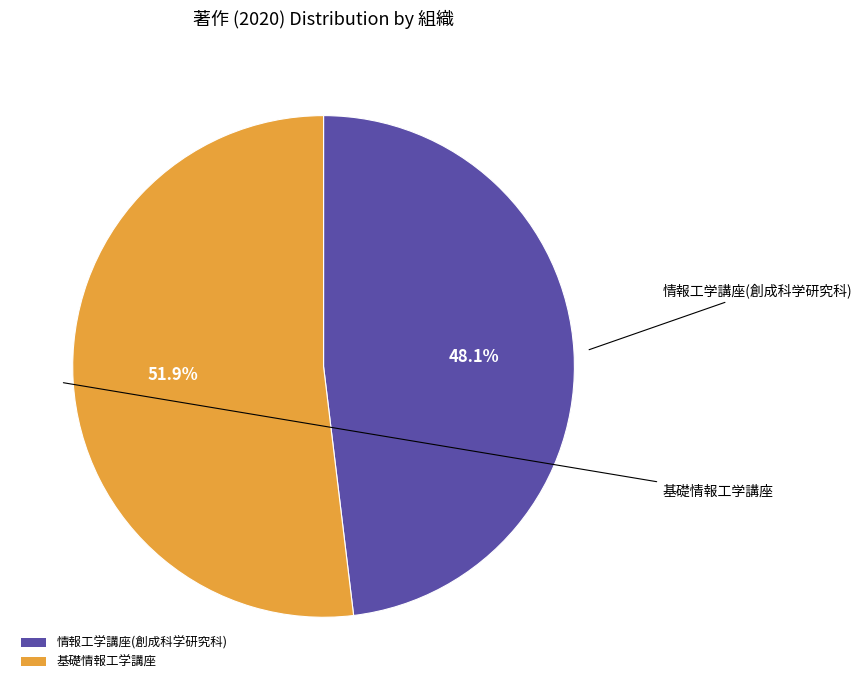

Between 基礎情報工学講座 and 情報工学講座(創成科学研究科), which is larger?

基礎情報工学講座